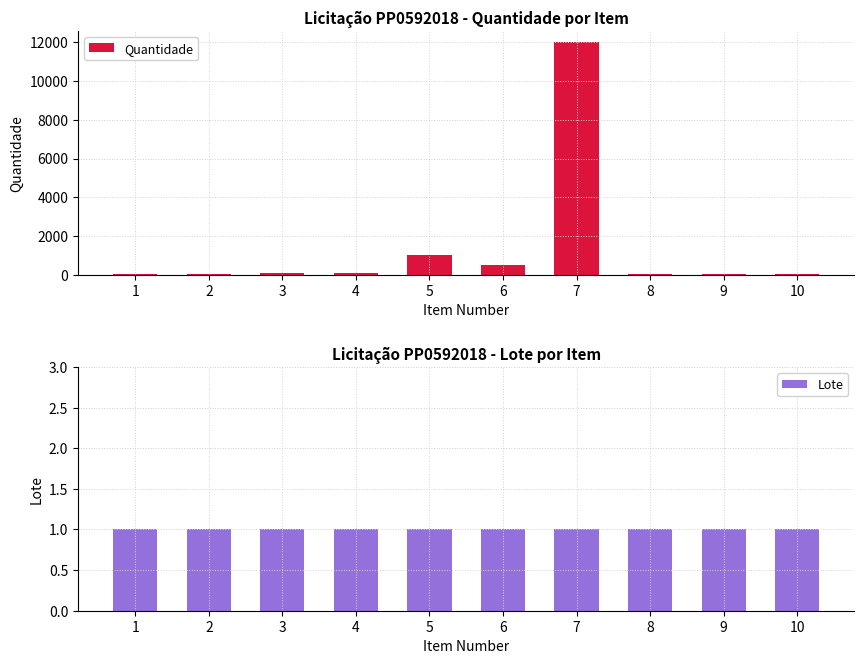

Which series has the largest total across all categories?

Quantidade